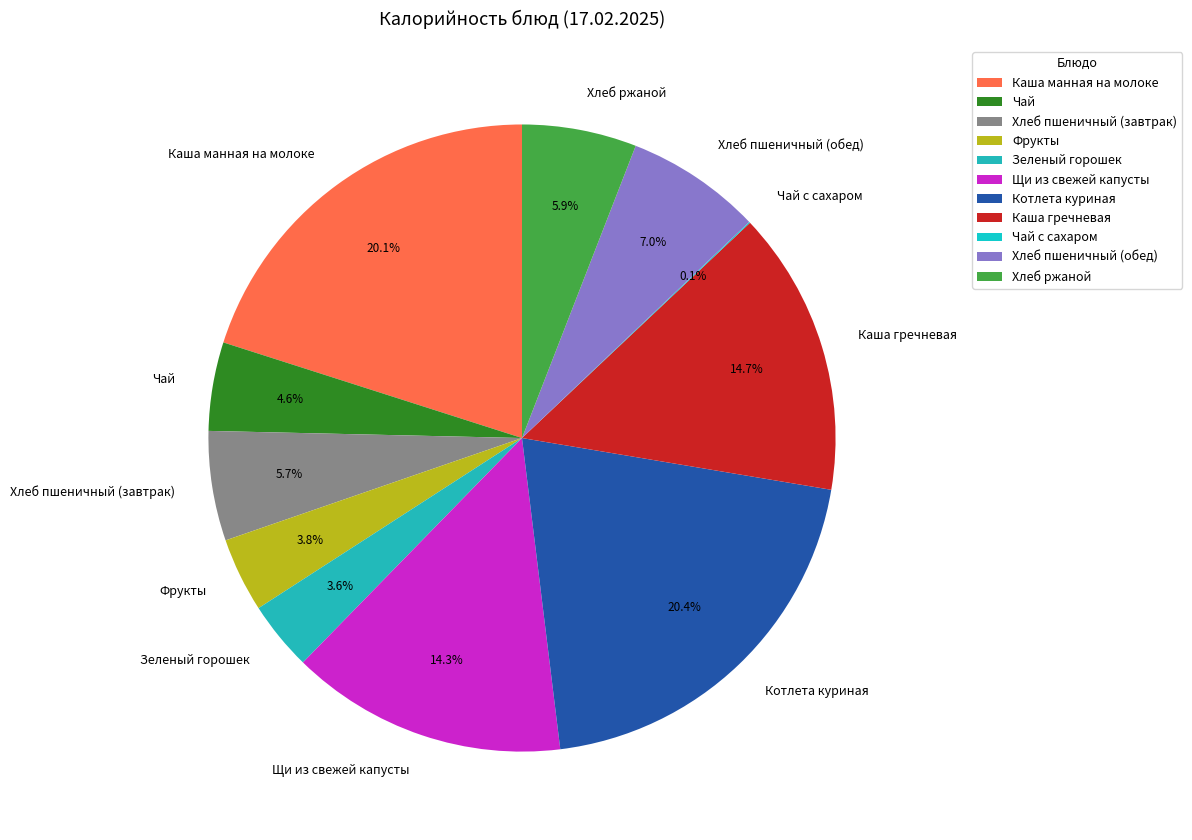

Is Чай the majority of the pie?

No